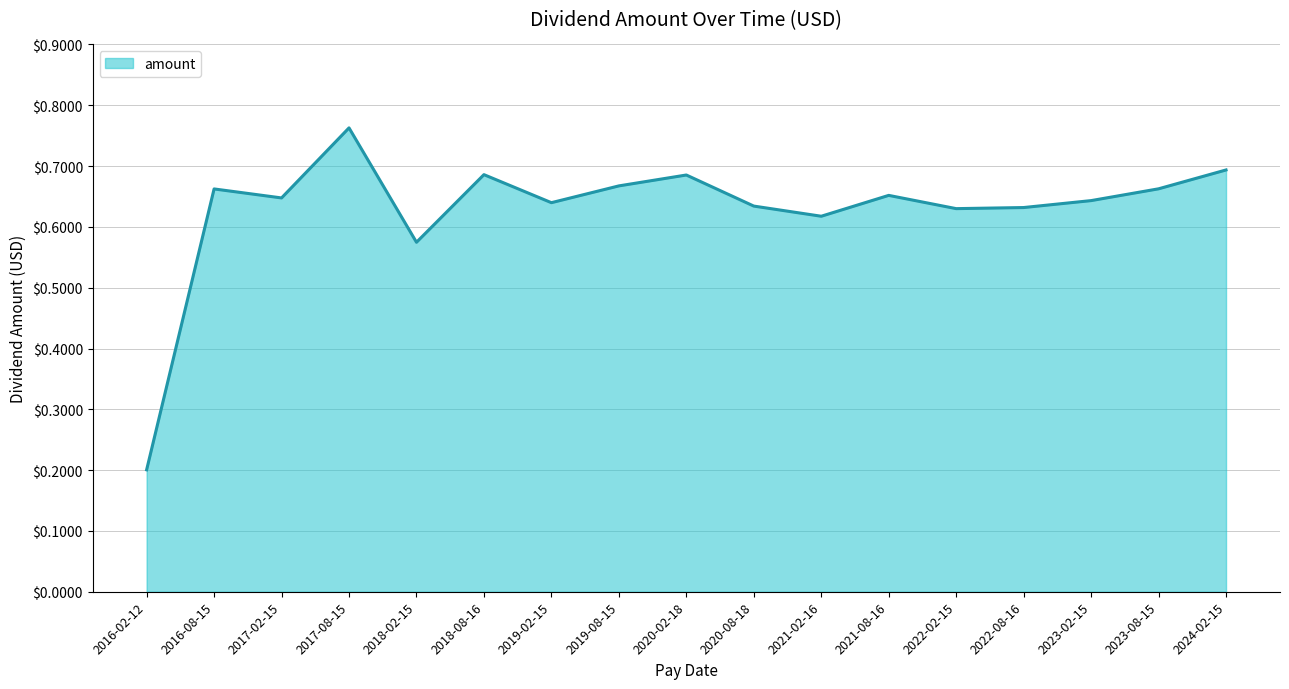

What position from the right is 2016-02-12?

17